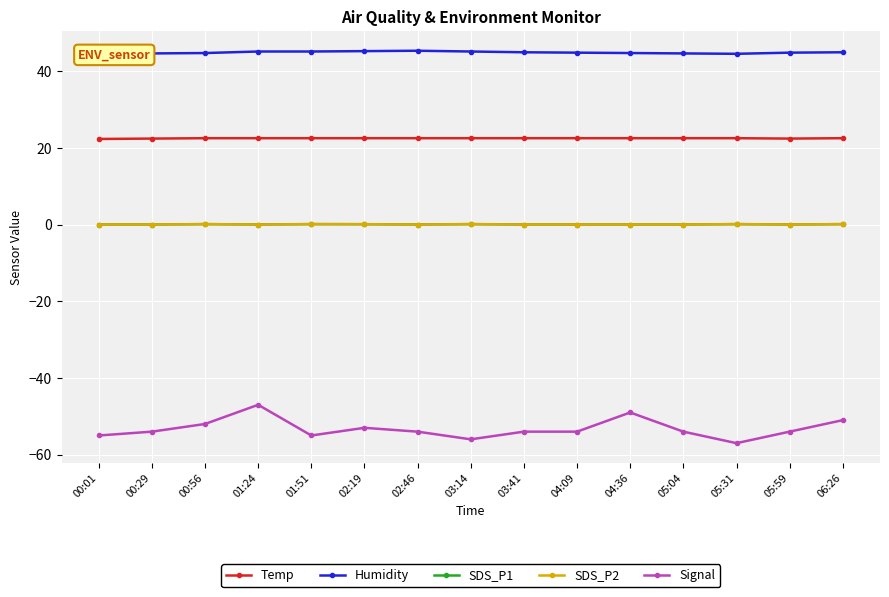

Is it true that Signal equals -26.8 at 05:31?

False